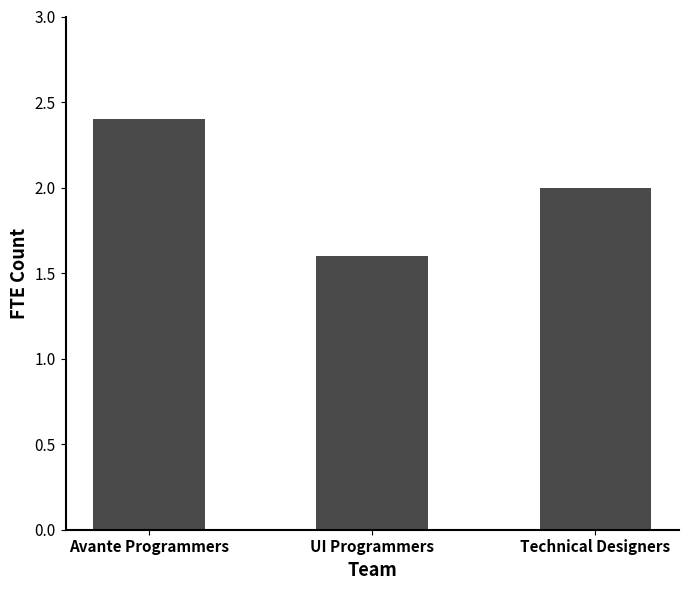

What is the maximum value shown in the chart?

2.4